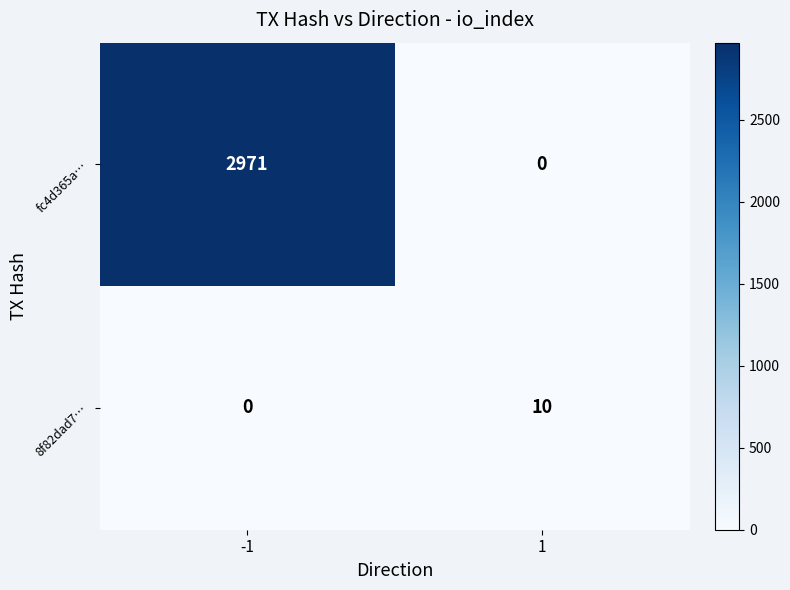

List the series in order of their overall mean, highest first.

fc4d365a…, 8f82dad7…